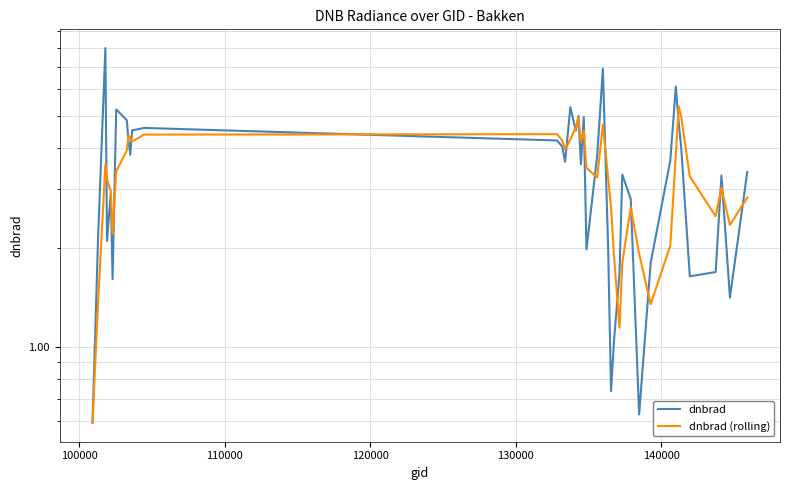

True or false: dnbrad and dnbrad (rolling) intersect in this chart.

True